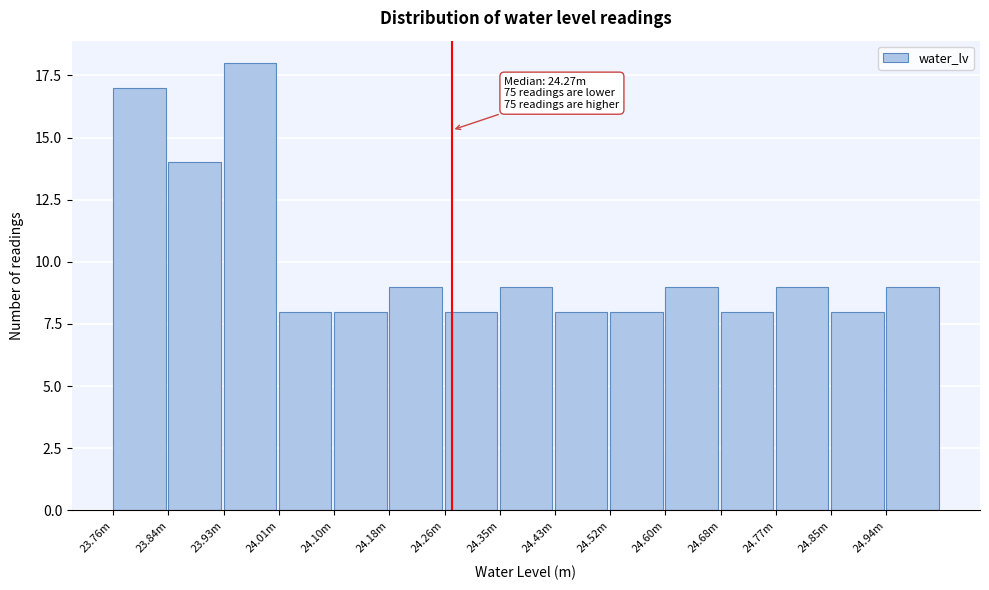

Reading left to right, transcribe all the data shown in this chart.

23.76m=17	23.84m=14	23.93m=18	24.01m=8	24.10m=8	24.18m=9	24.26m=8	24.35m=9	24.43m=8	24.52m=8	24.60m=9	24.68m=8	24.77m=9	24.85m=8	24.94m=9